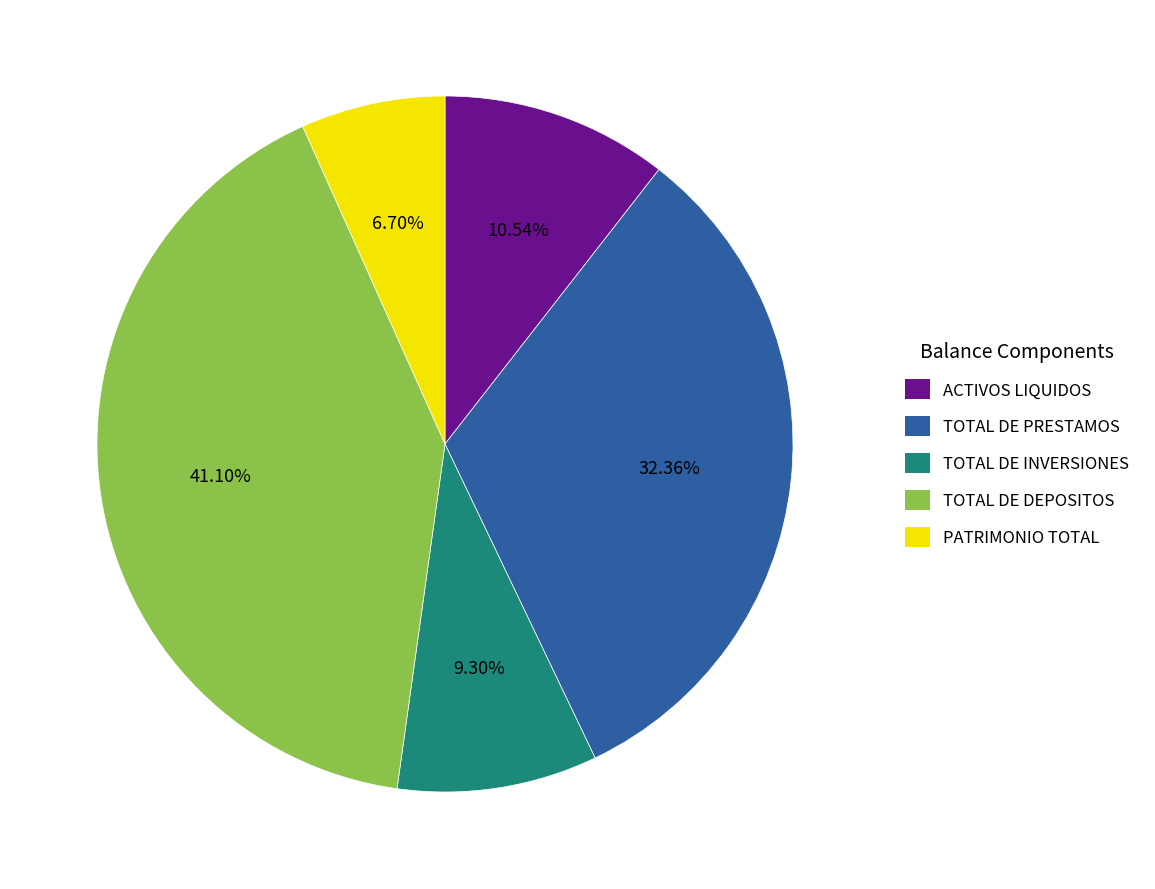

What is the smallest slice in the pie chart?

PATRIMONIO TOTAL